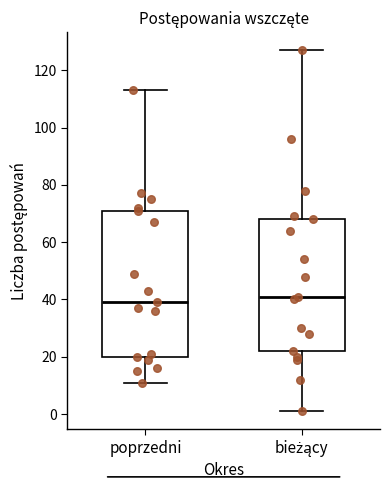

Comparing the boxes themselves (not the whiskers), which one is the tallest?

poprzedni